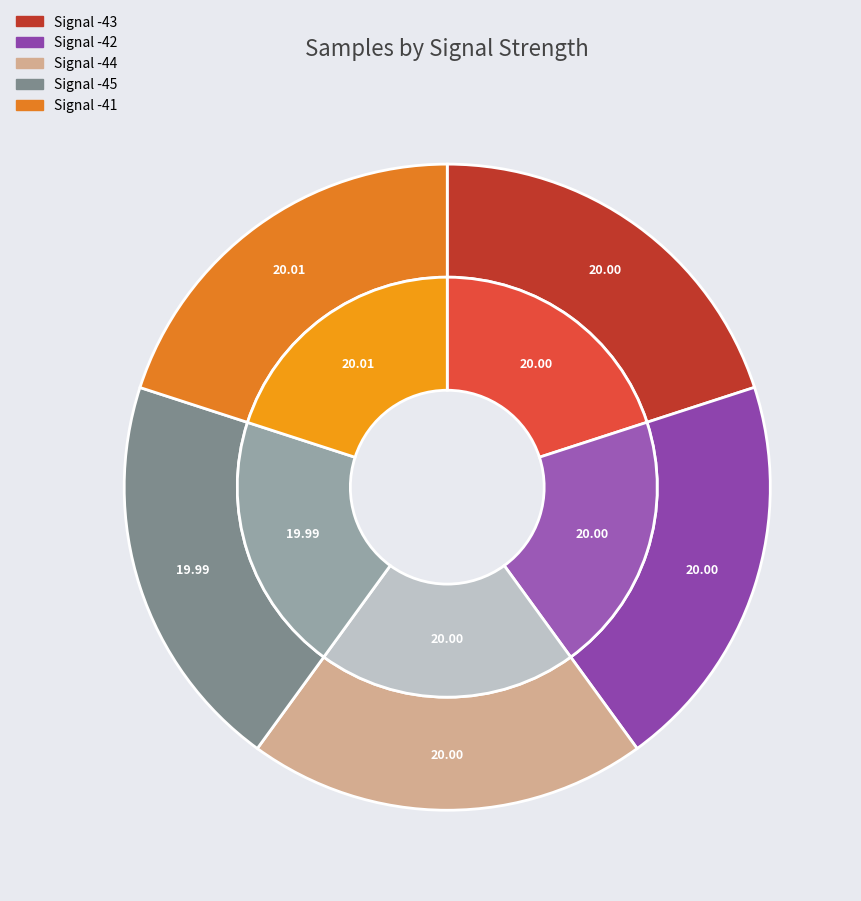

Is Signal -43 the majority of the pie?

No